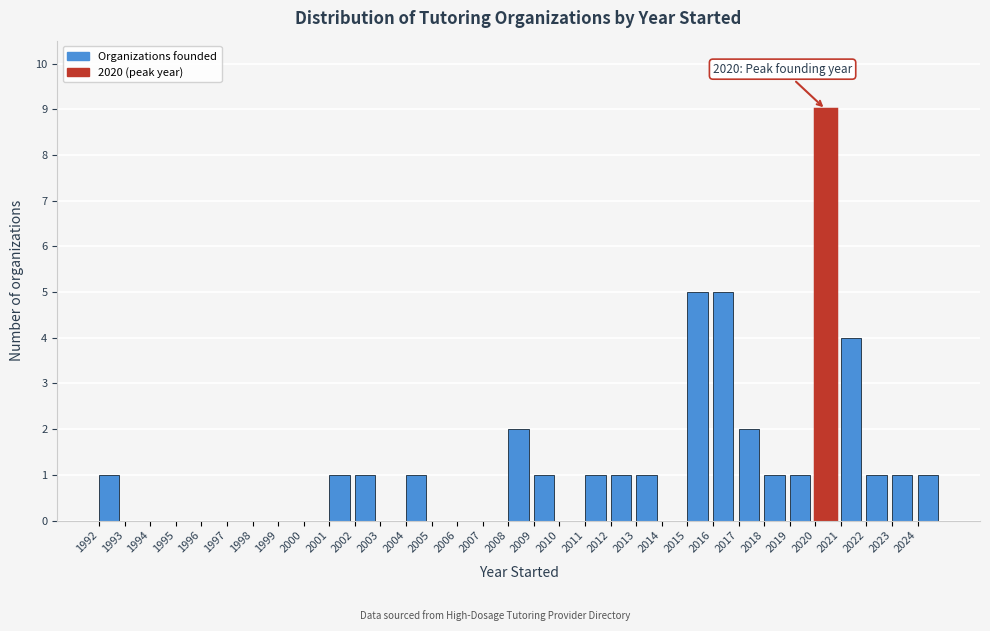

Over which range of the x-axis is the bar tallest?

2020 to 2021